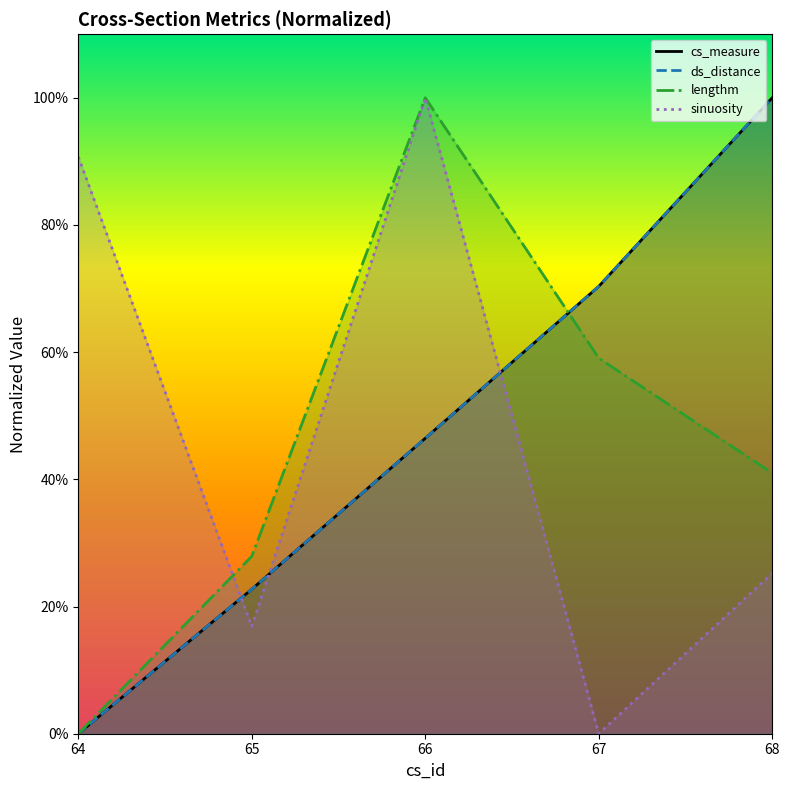

Count the ds_distance values in the range 0 to 1.

5